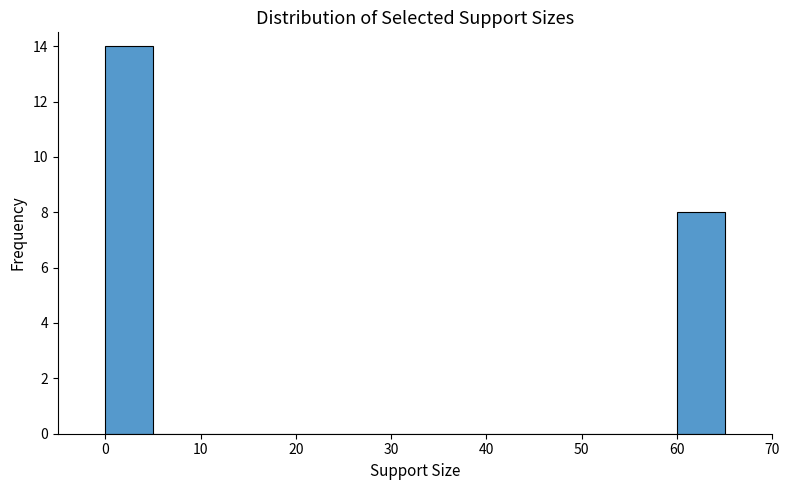

Reading left to right, list every bar in this chart as the range it spans on the x-axis followed by its height. The values are not printed on the chart, so give them approximately, as read against the axis.

0 to 5: 14
5 to 10: 0
10 to 15: 0
15 to 20: 0
20 to 25: 0
25 to 30: 0
30 to 35: 0
35 to 40: 0
40 to 45: 0
45 to 50: 0
50 to 55: 0
55 to 60: 0
60 to 65: 8